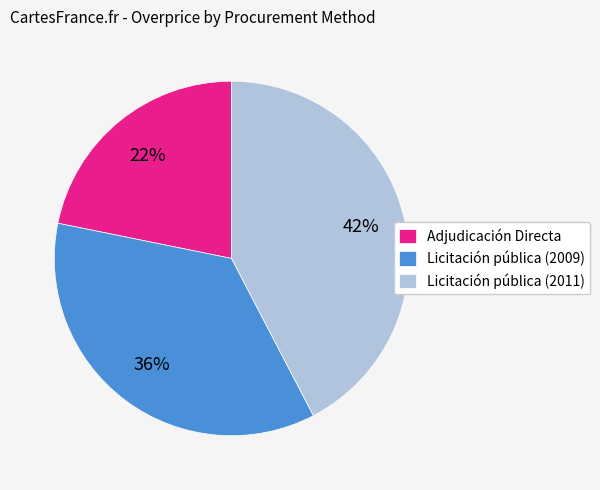

How many segments does this pie chart have?

3